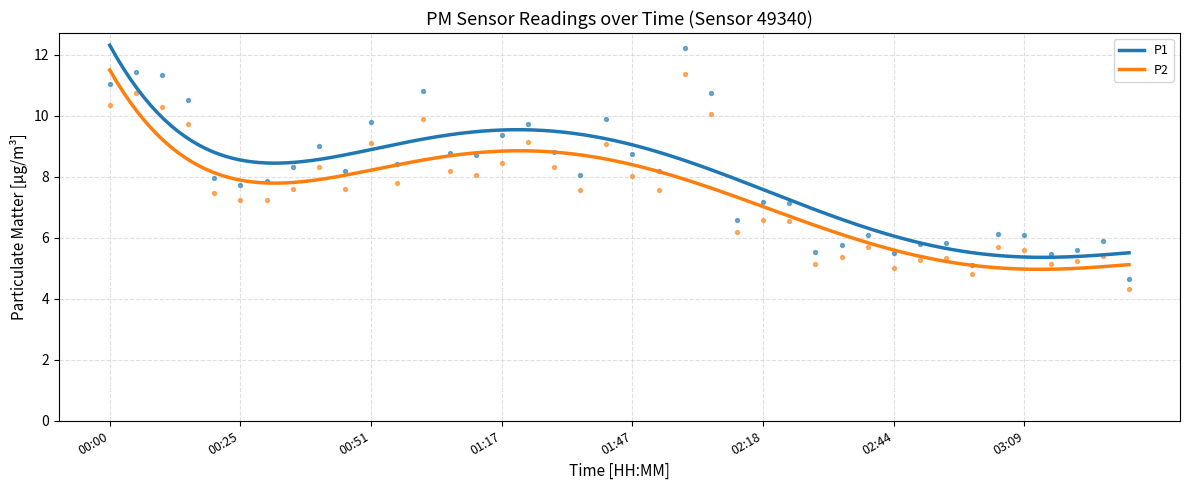

Which series contains the highest Y value?

P1